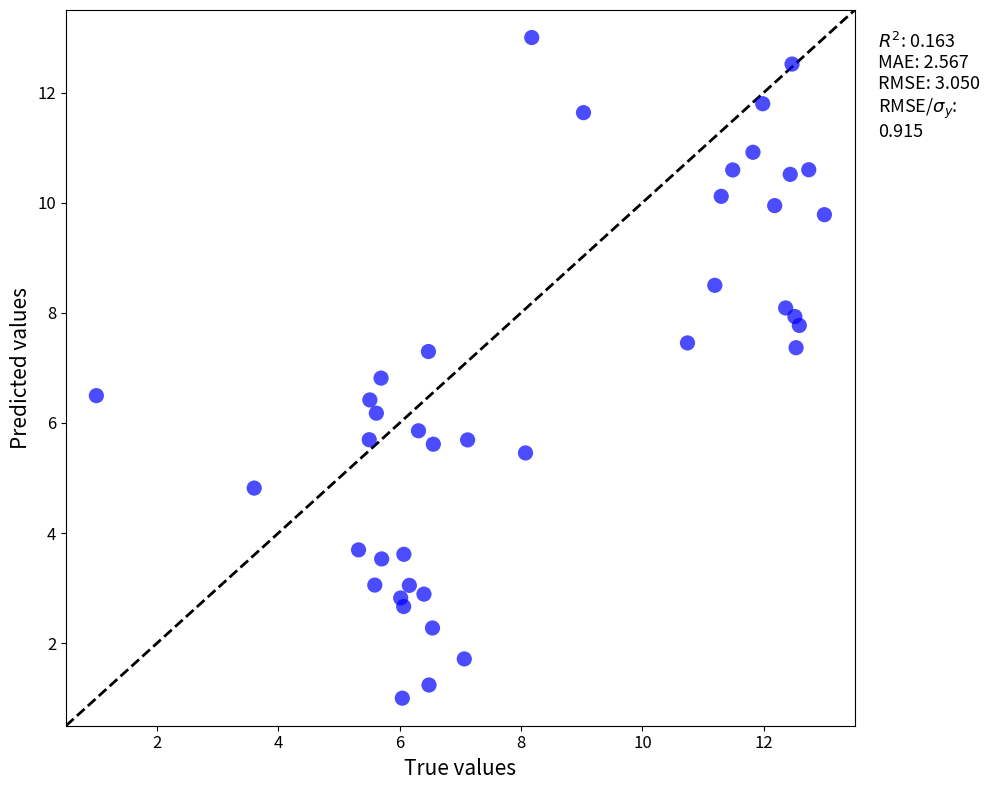

What is the range of X values (max minus min)?

12.0